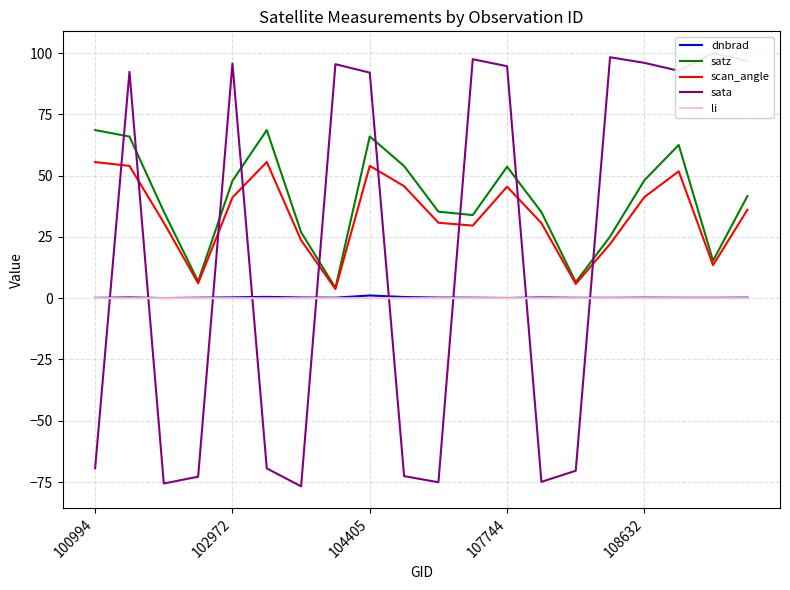

What is the label of the 19th point from the left?

18